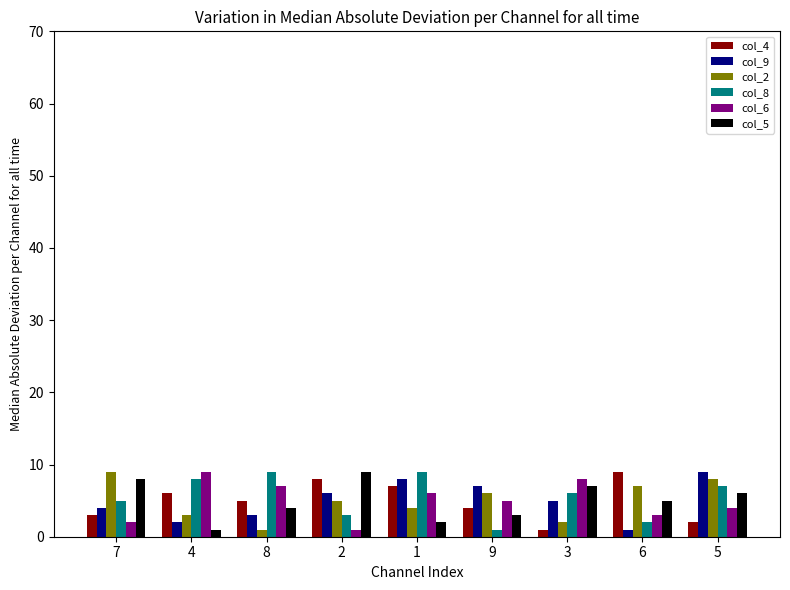

At which label does col_6 first exceed 5?

4